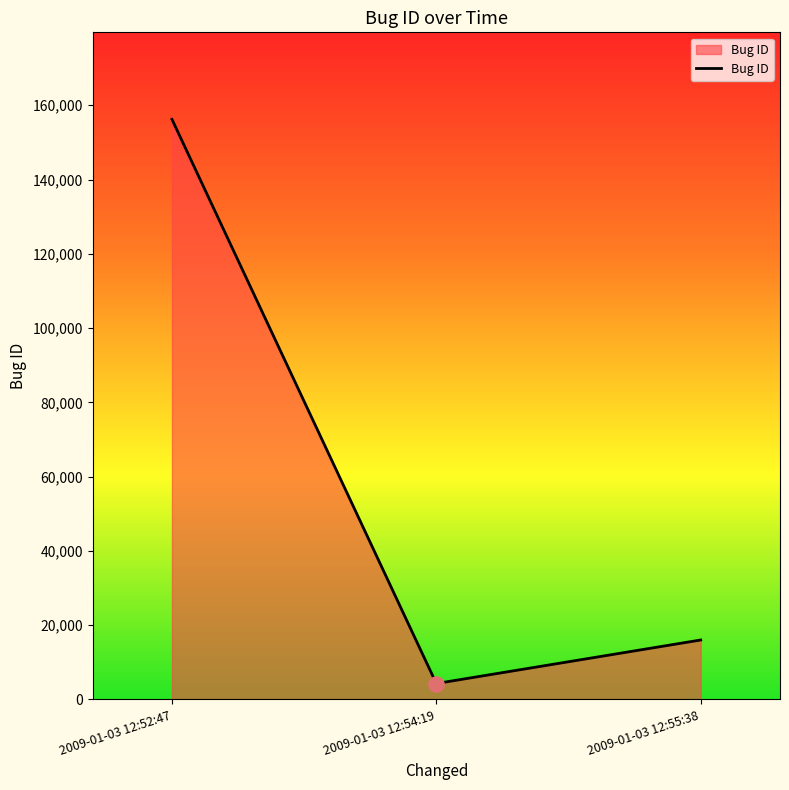

What is the change in value from 2009-01-03 12:52:47 to 2009-01-03 12:55:38?

-140184